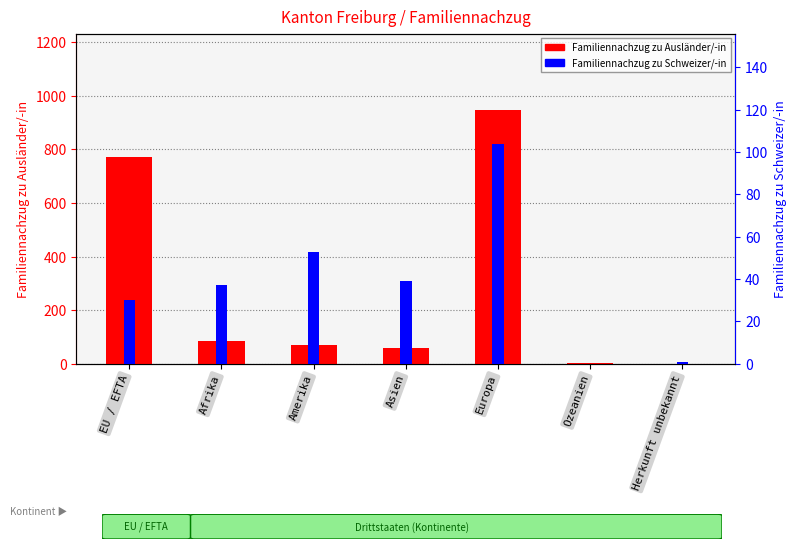

Count the number of data series in this chart.

2